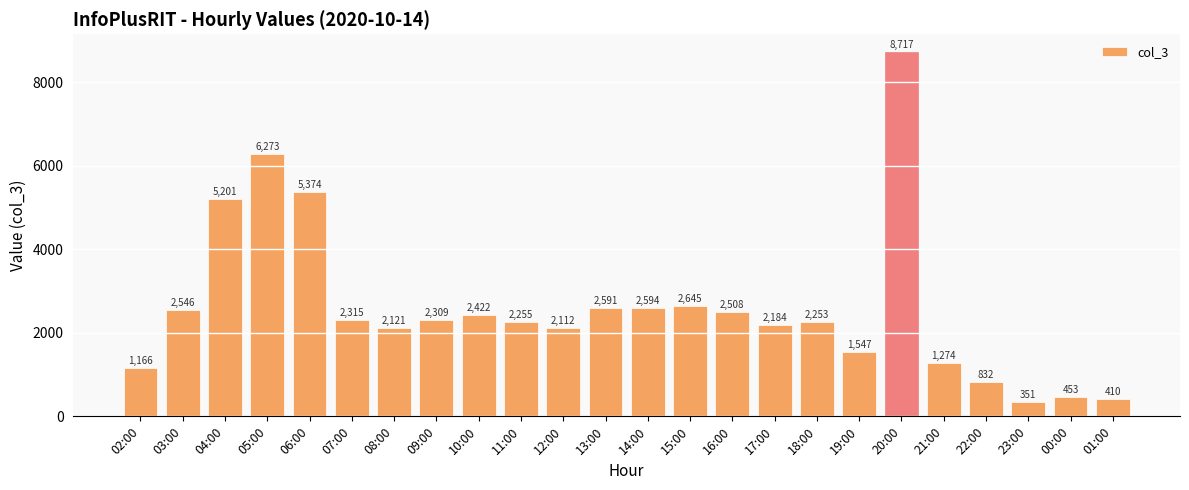

Reading left to right, transcribe all the data shown in this chart.

1166	2546	5201	6273	5374	2315	2121	2309	2422	2255	2112	2591	2594	2645	2508	2184	2253	1547	8717	1274	832	351	453	410